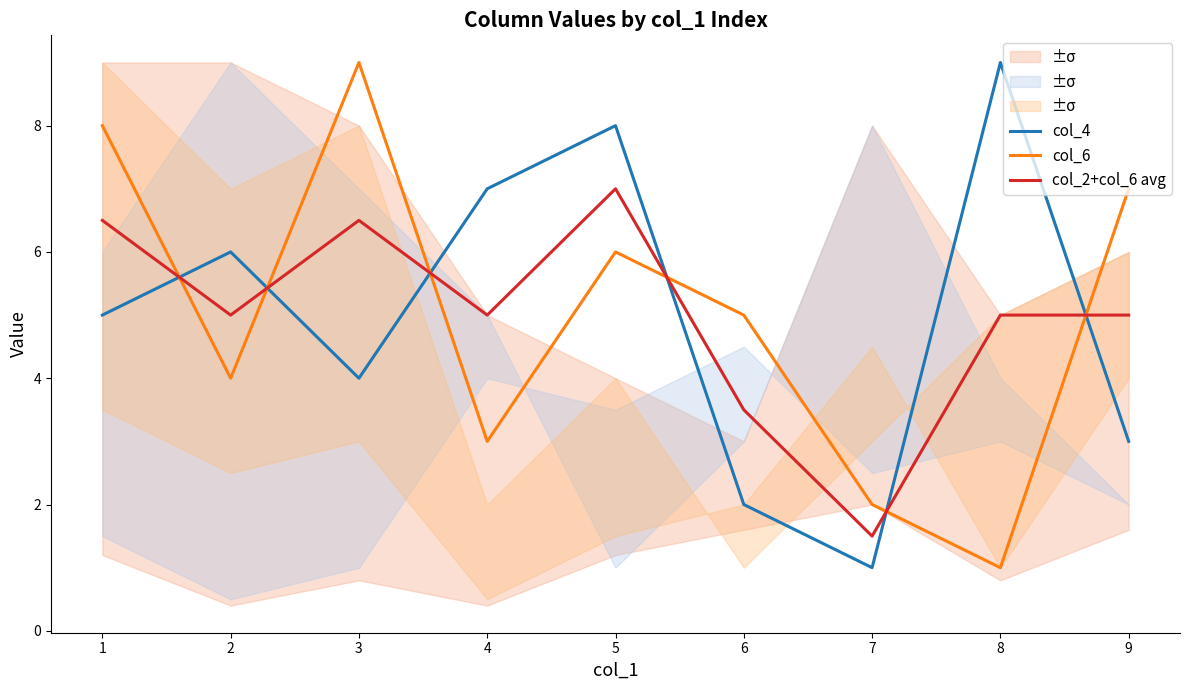

The col_2+col_6 avg series shows 11.5 at 5. True or false?

False